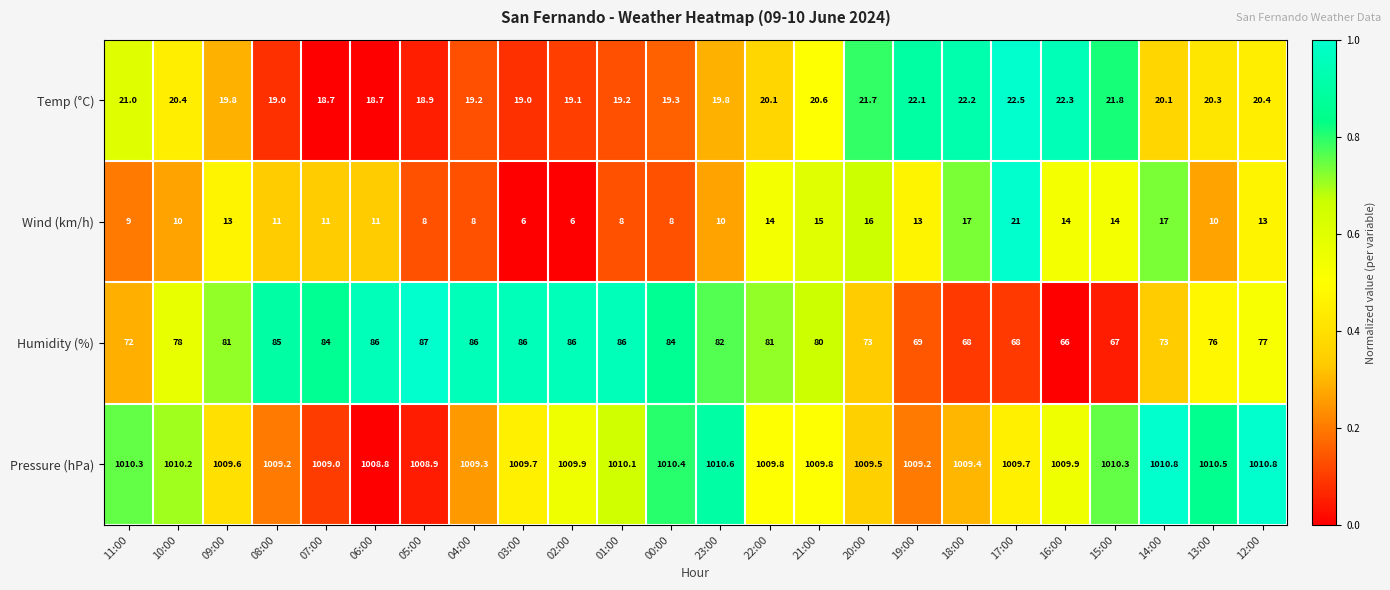

What is the average value of the Pressure (hPa) series?

1009.8